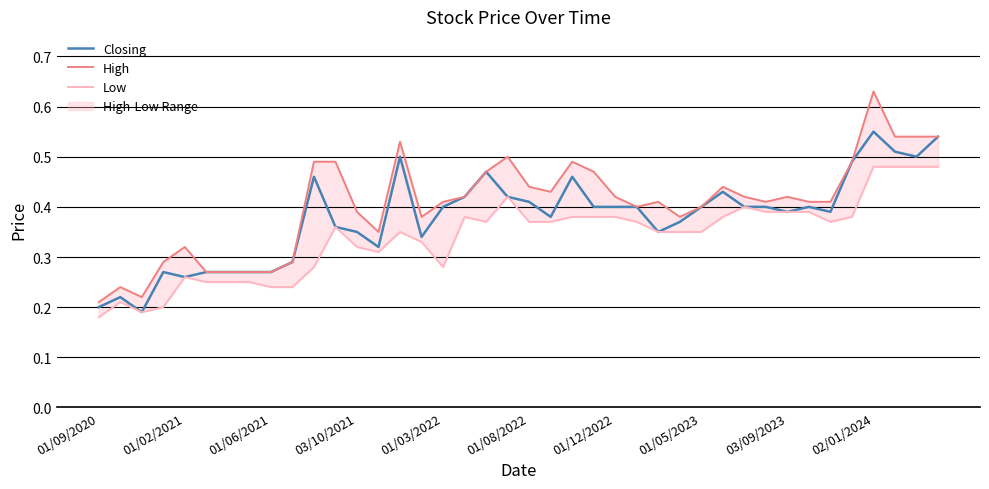

The Closing series shows 0.4 at 01/03/2022. True or false?

True